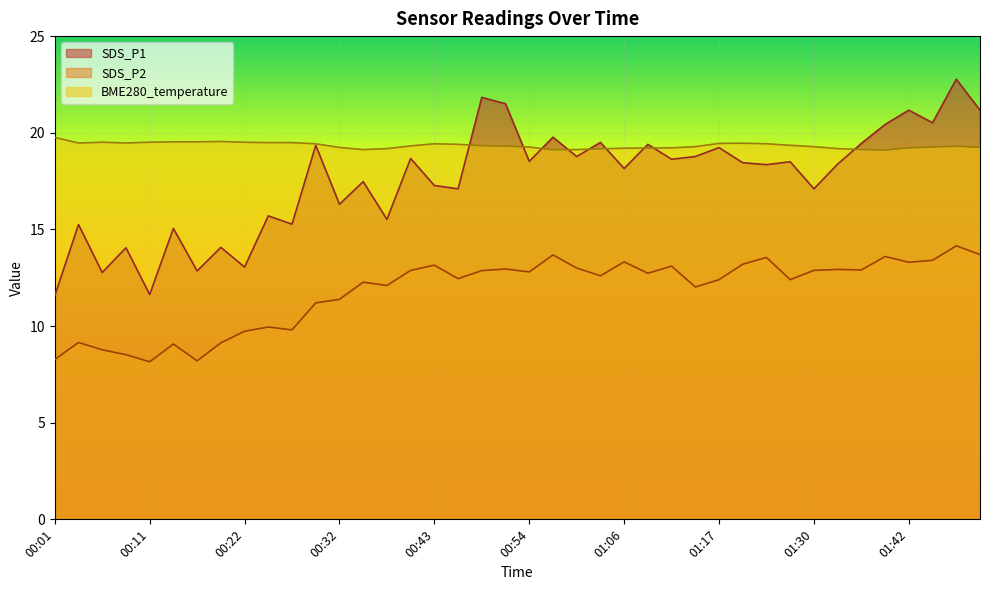

How many distinct data groups are displayed?

3